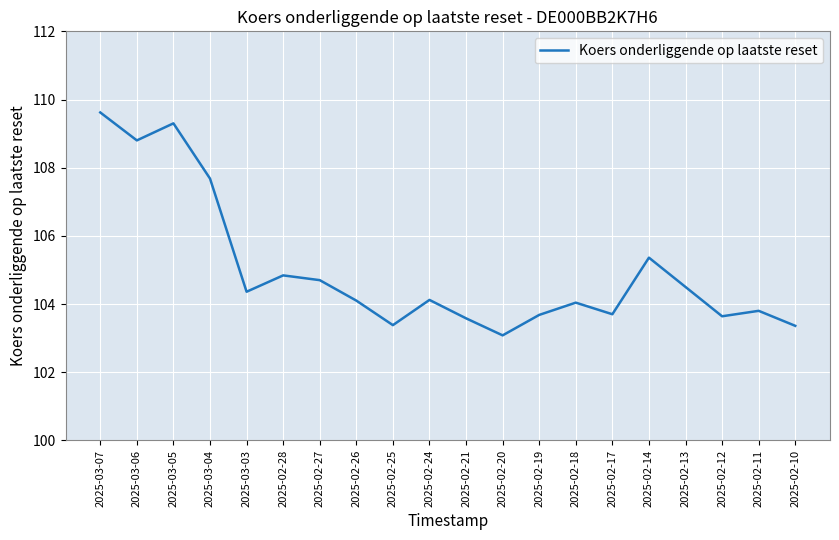

Is it true that the value at 2025-02-11 is 45.0?

False